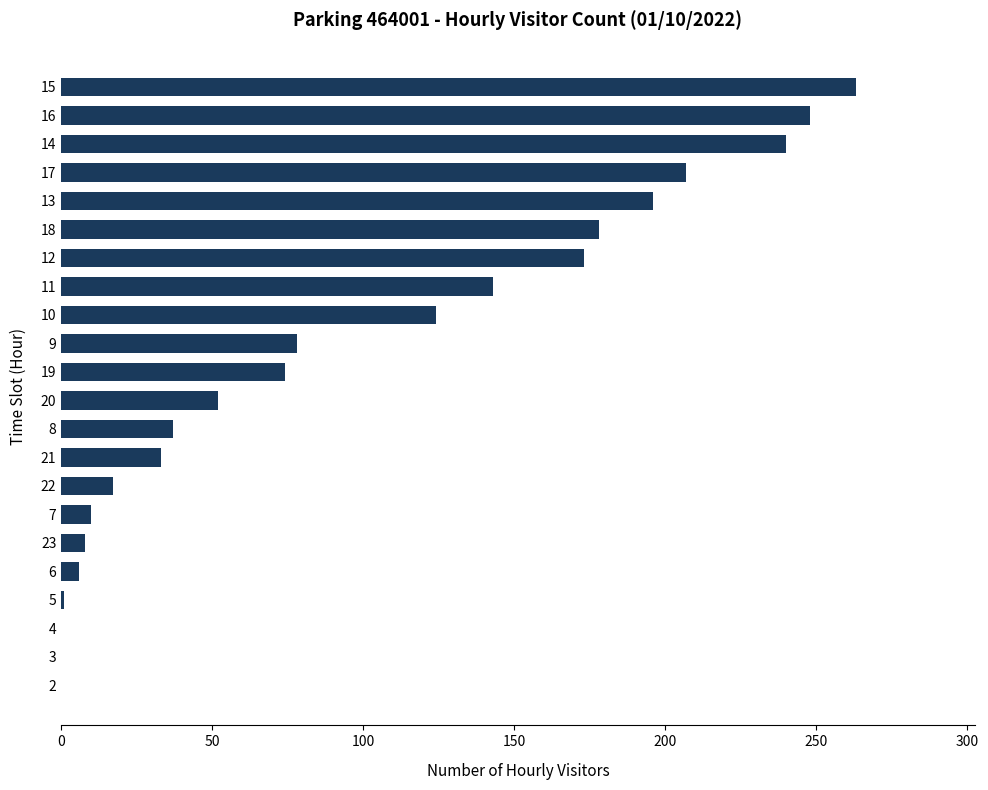

How many series are shown in this chart?

1